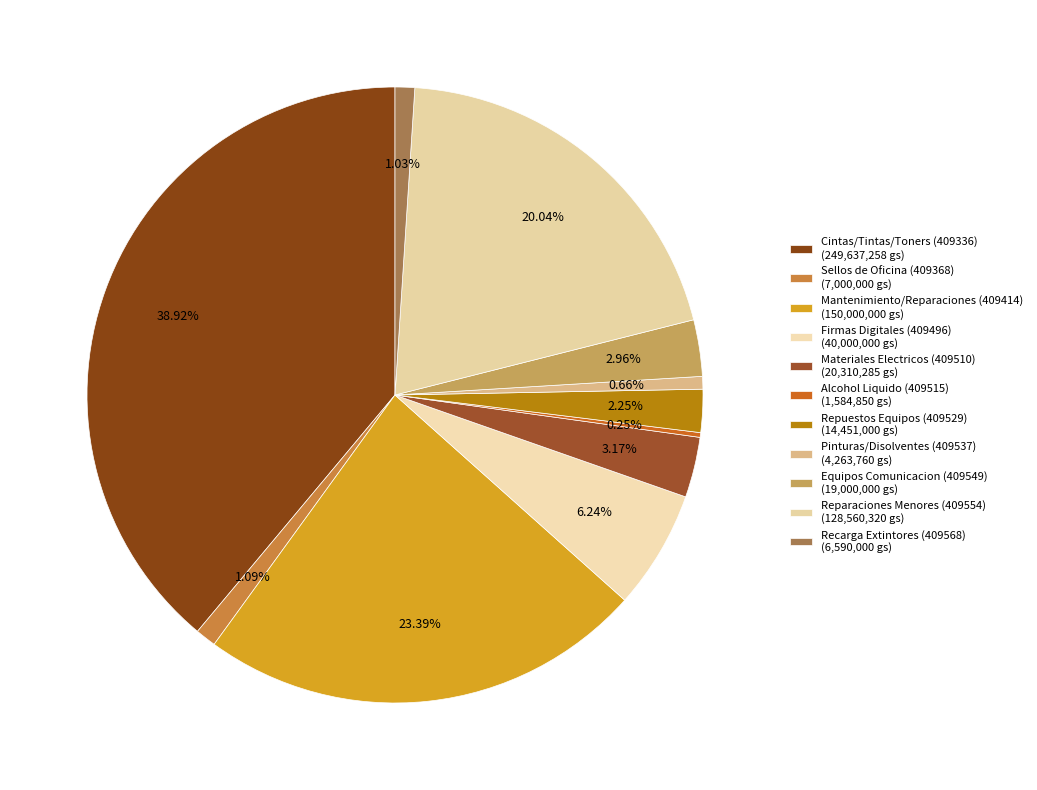

Count the number of slices in the pie.

11